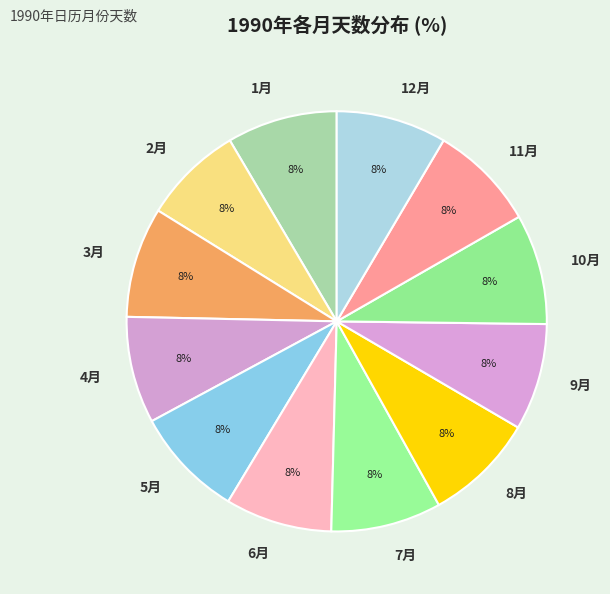

To the nearest percent, what percentage of the pie is 1月?

8%